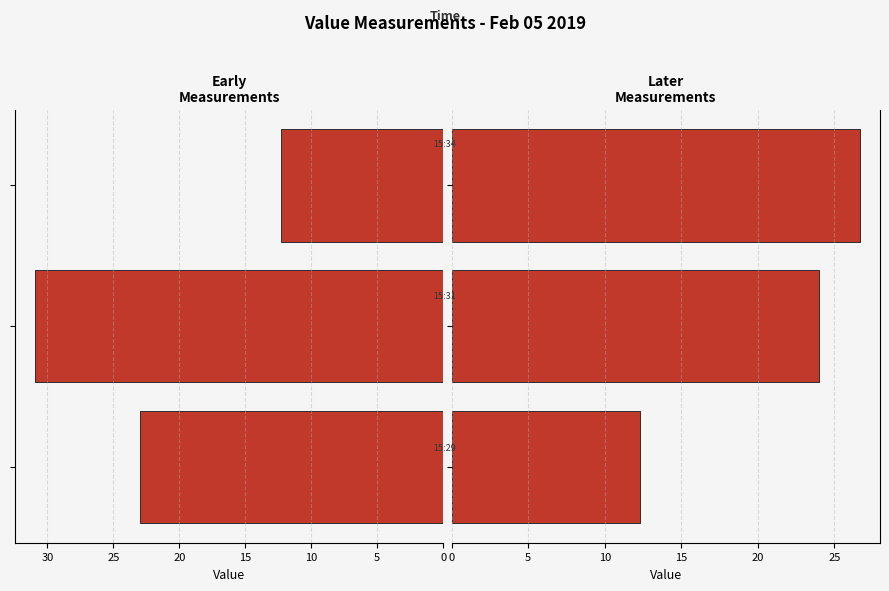

True or false: Left has a value of 22.9 at 0.

True